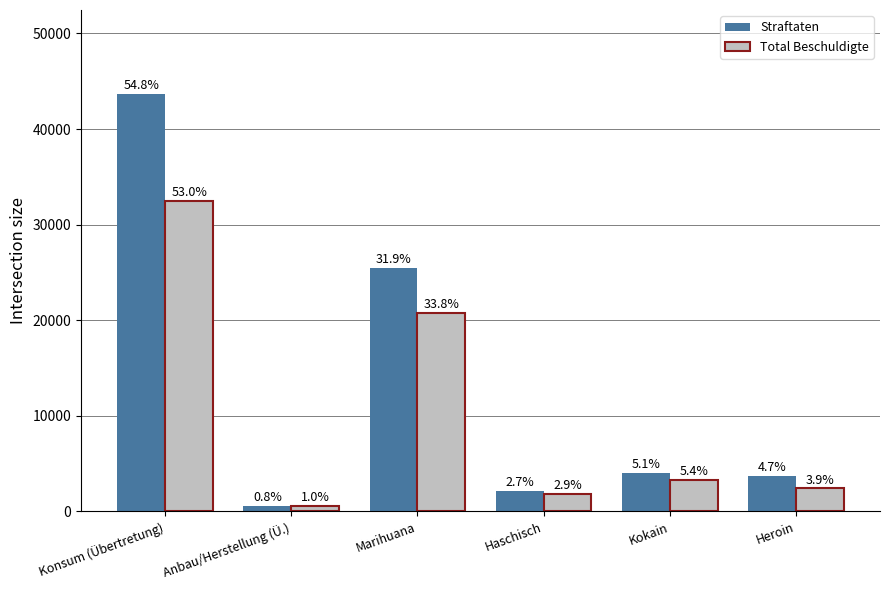

Between Konsum (Übertretung) and Heroin, which series saw the biggest shift?

Straftaten